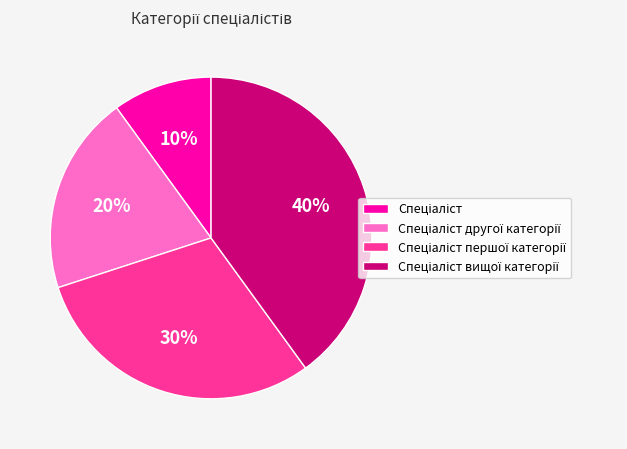

To the nearest percent, what is the average slice percentage?

25%